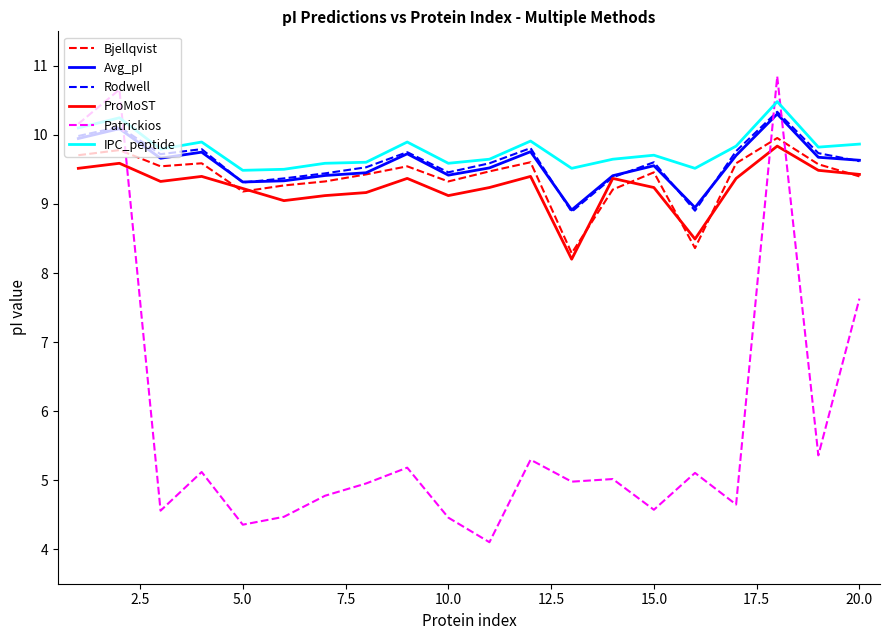

What is the smallest value displayed?

4.1